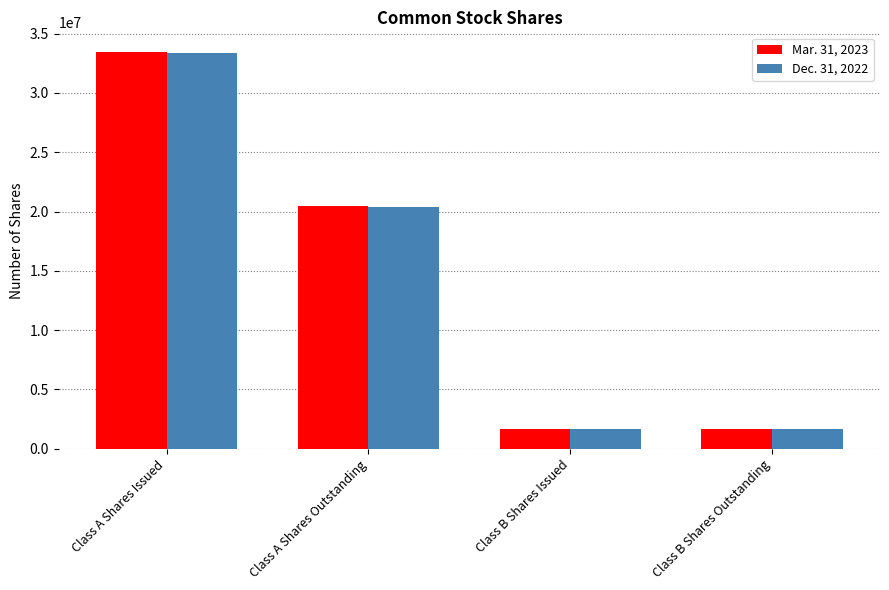

At which category is the sum across all series the highest?

Class A Shares Issued